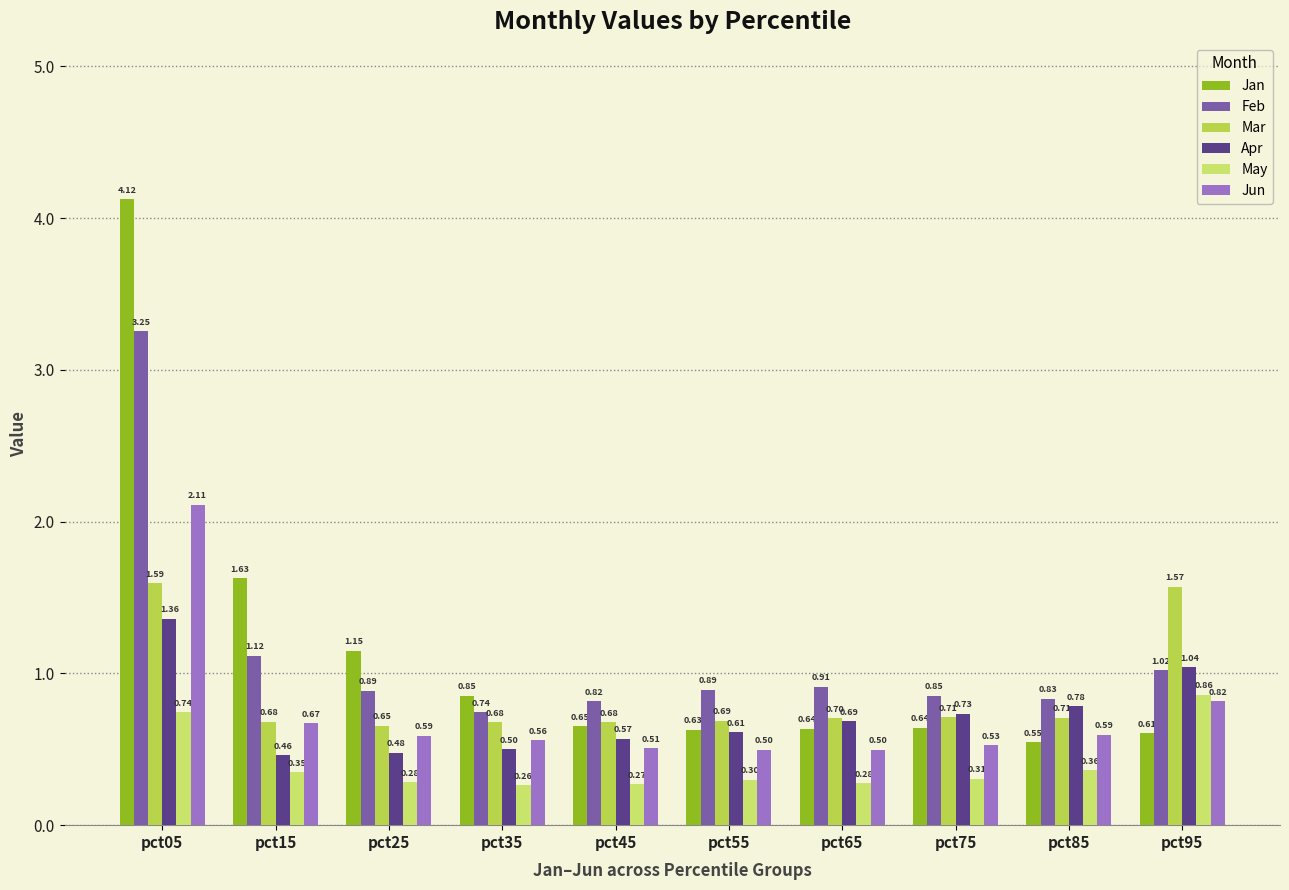

Which series has the largest total across all categories?

Jan